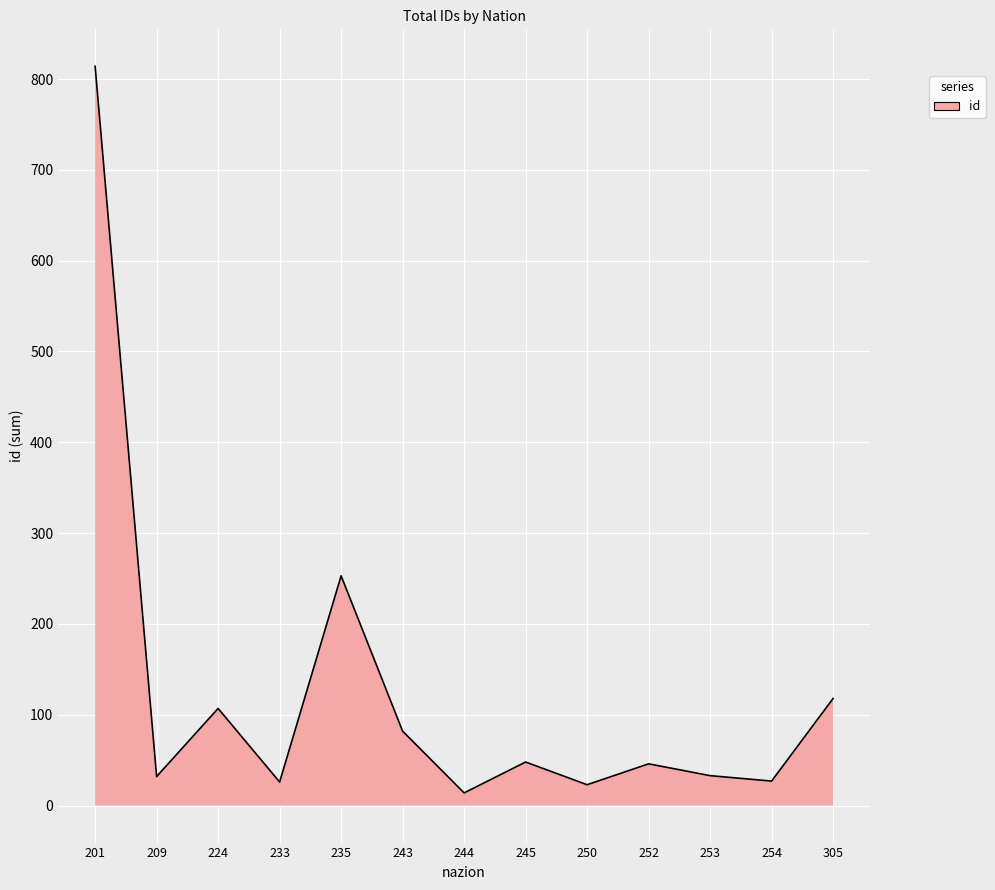

Between 233 and 243, which is larger?

243